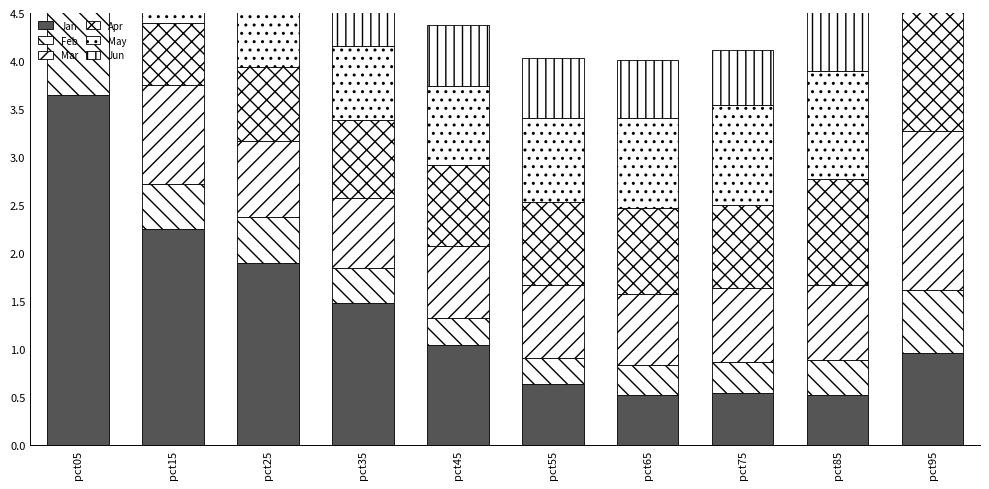

What is the value of the Apr bar at the 5th from the left?

0.8